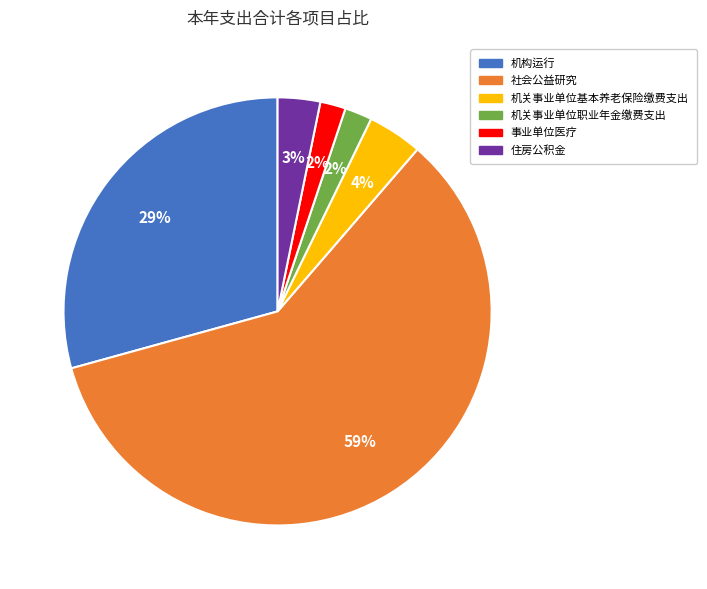

To the nearest percent, what percentage of the pie is 机关事业单位职业年金缴费支出?

2%